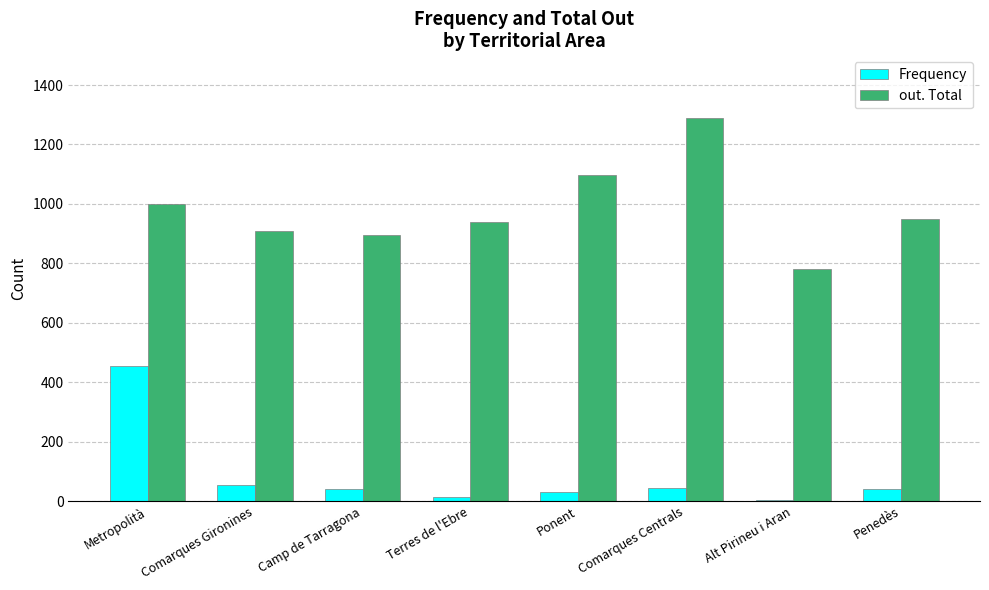

What is the sum of all Frequency values?

681